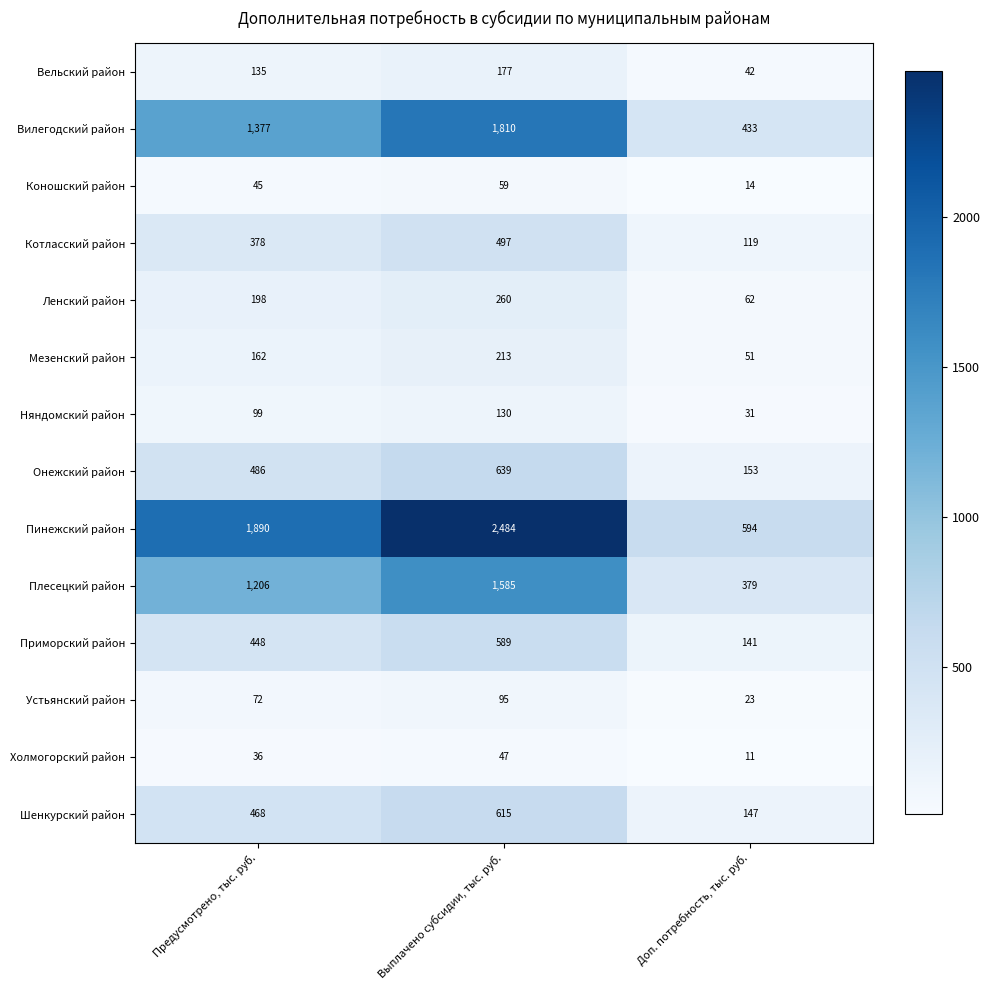

Read the Вельский район value at Выплачено субсидии, тыс. руб..

177